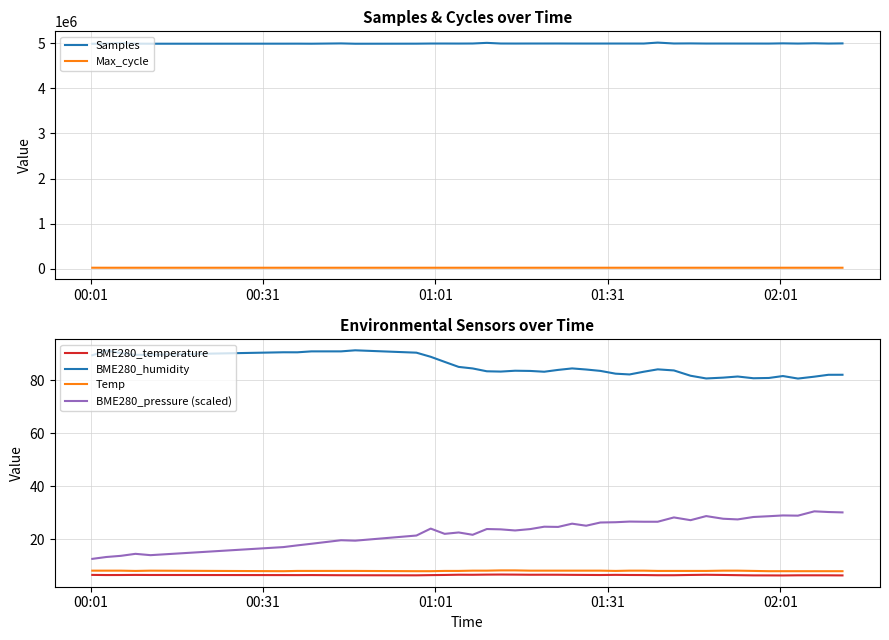

How many lines are shown in the chart?

6